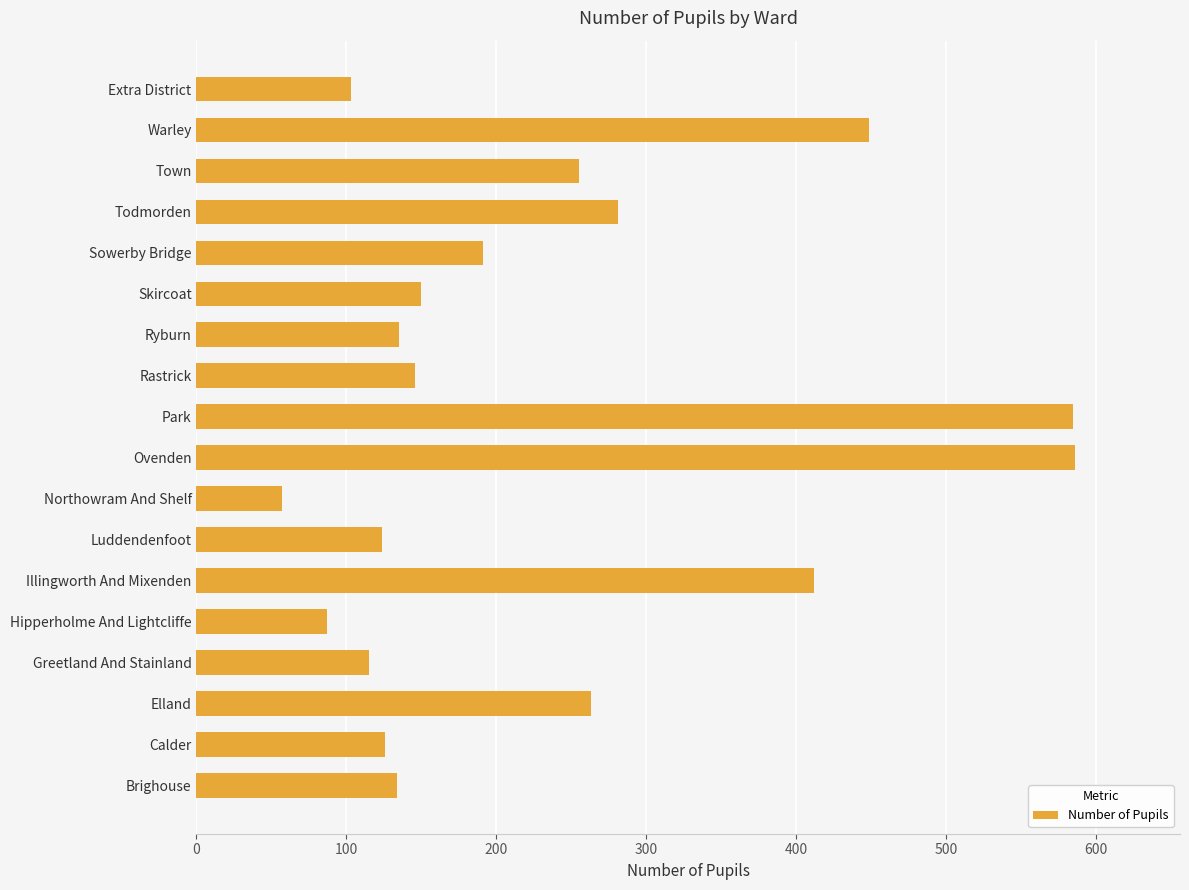

At which label is the value closest to 321?

Todmorden